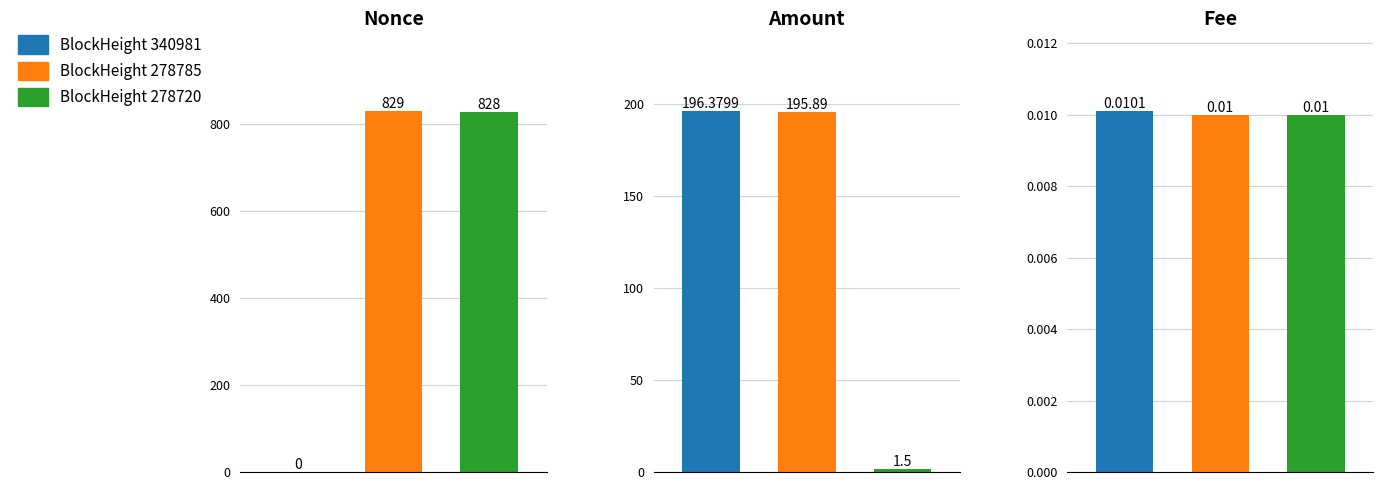

At which category does the chart reach its minimum across all series?

340981